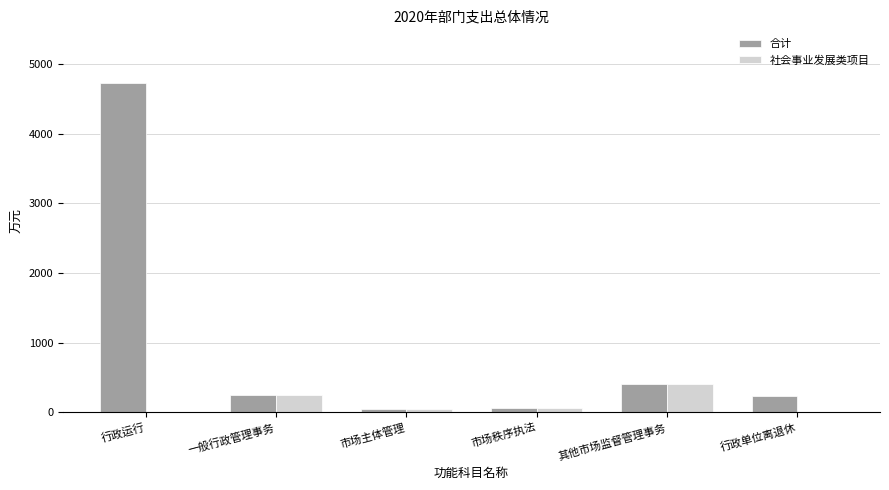

What is the sum of all 社会事业发展类项目 values?

761.4